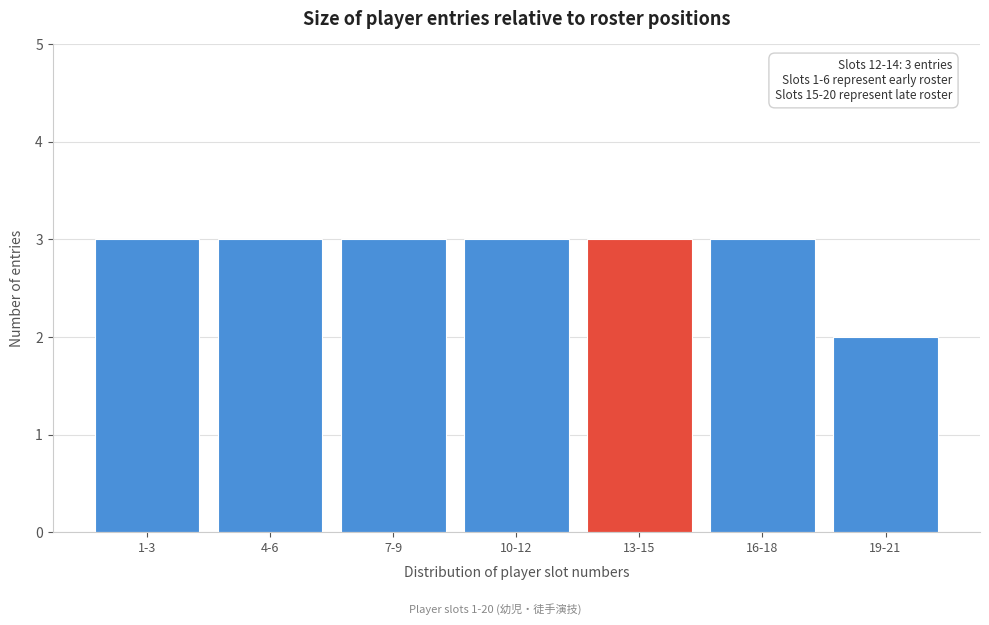

Reading left to right, what are all the values shown in this chart?

1-3=3	4-6=3	7-9=3	10-12=3	13-15=3	16-18=3	19-21=2